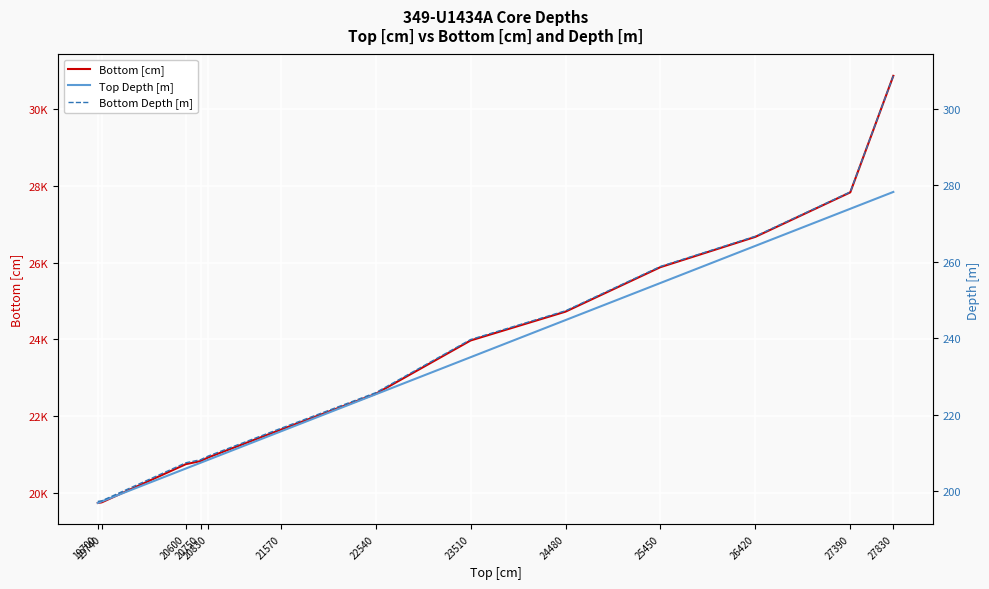

List the series in order of their peak value, highest first.

Bottom [cm], Bottom Depth [m], Top Depth [m]